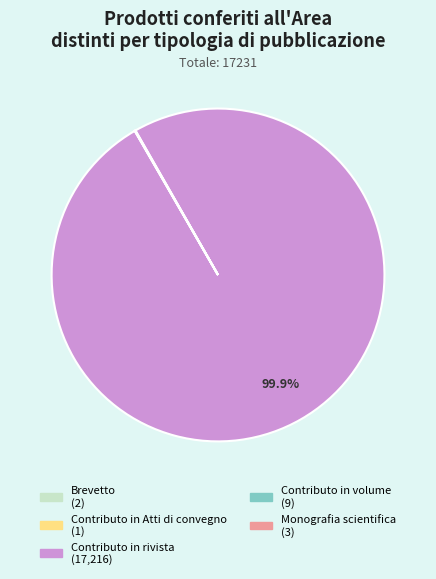

Does Contributo in rivista represent more than half of the total?

Yes